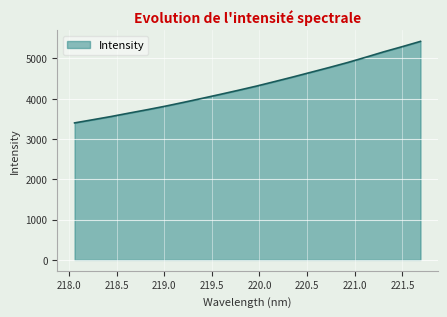

What is the difference between the maximum and minimum values?

2024.1